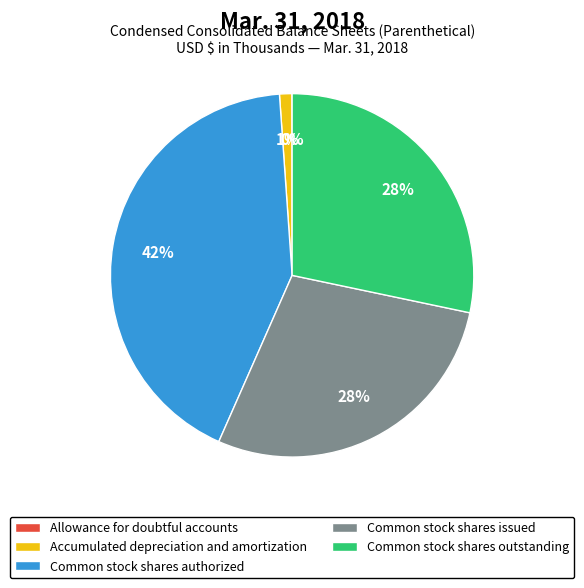

Which category has the biggest portion of the pie?

Common stock shares authorized